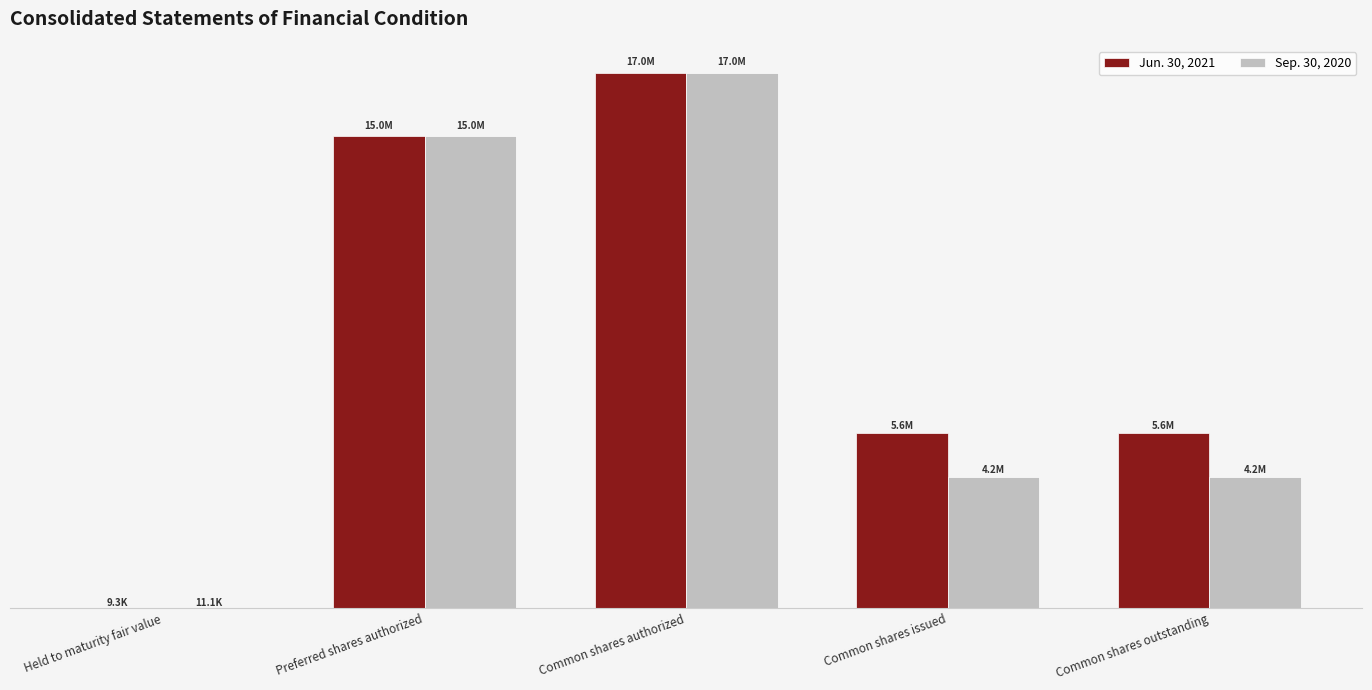

What is the maximum value for Jun. 30, 2021?

17000000